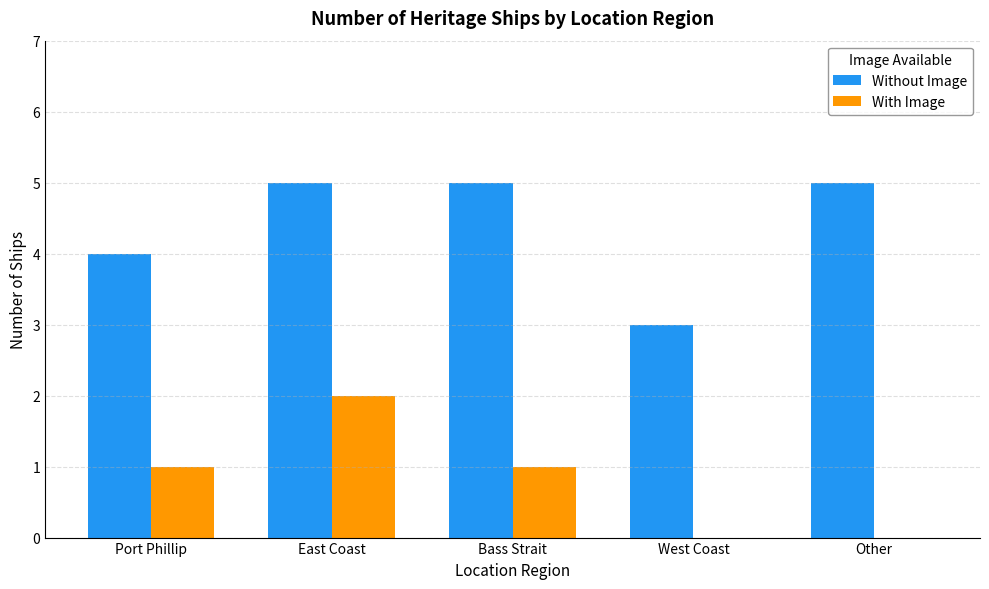

What is the average value of the With Image series?

1